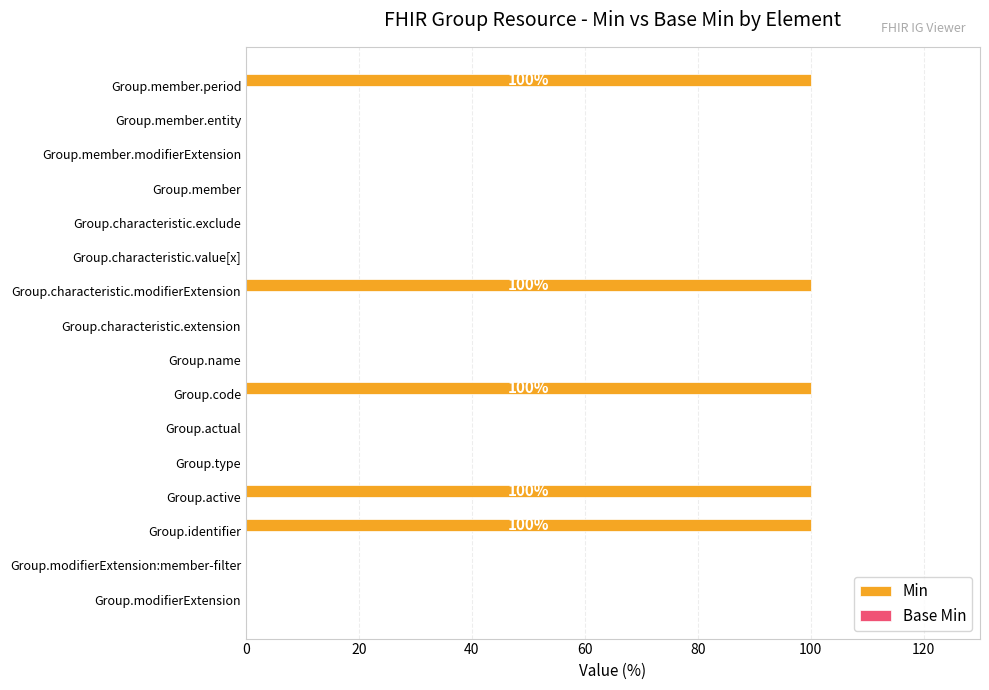

Between Group.member and Group.identifier, which is larger?

Group.identifier